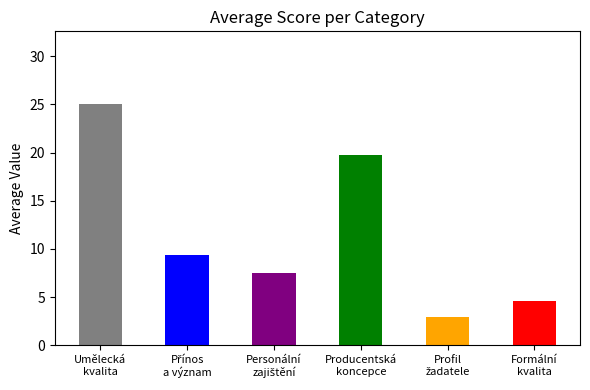

What is the minimum value shown in the chart?

3.0